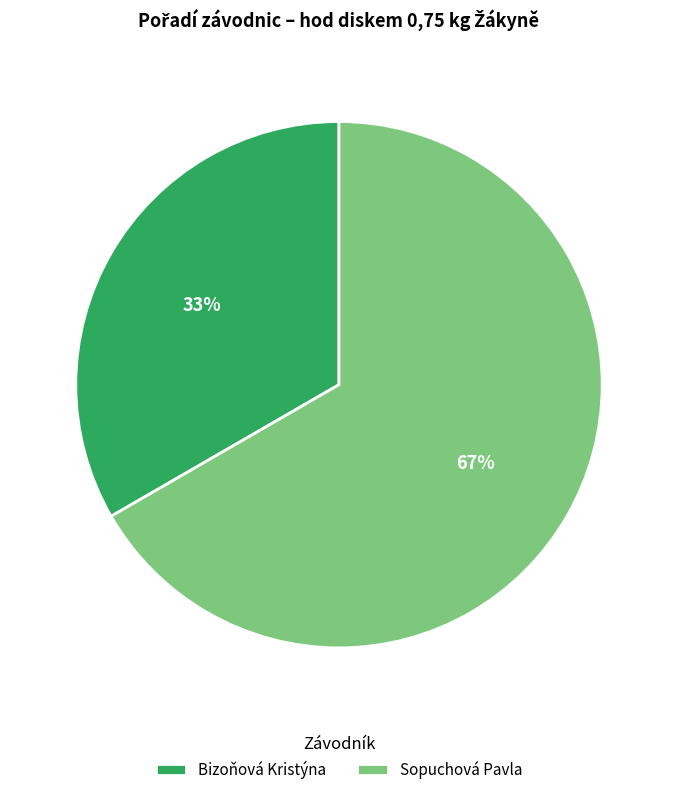

Is there a majority slice in this chart?

Yes